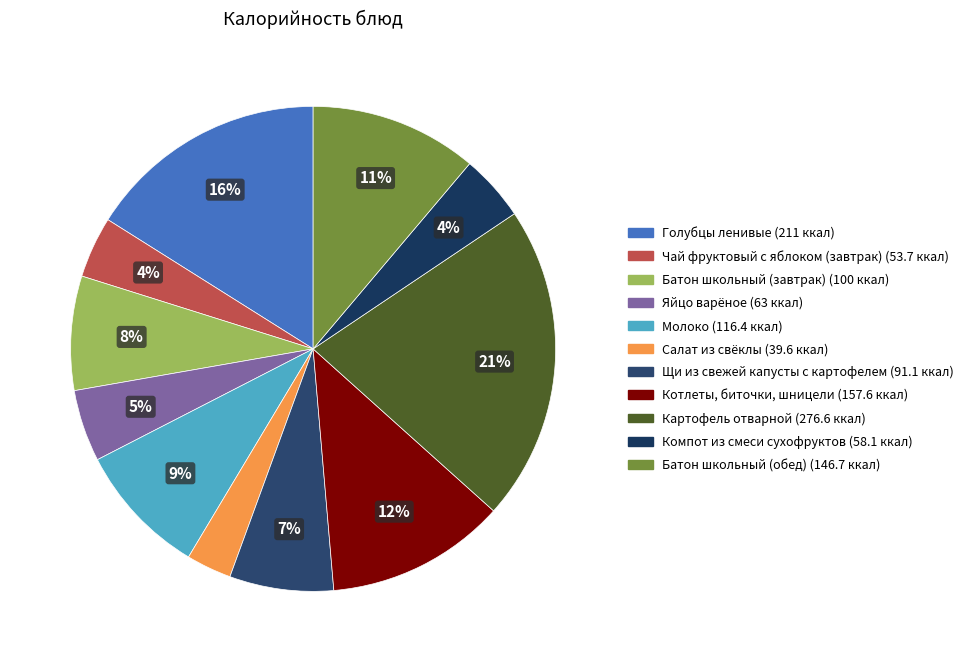

To the nearest percent, what is the difference between the Картофель отварной and Яйцо варёное slice percentages?

16%